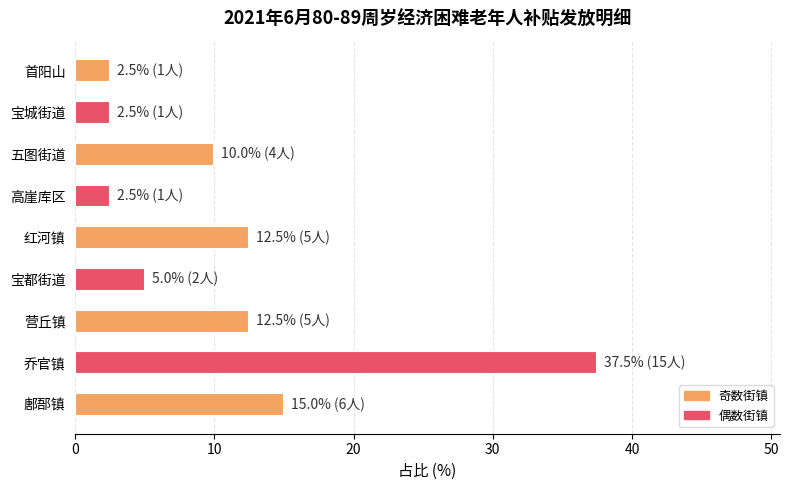

Reading top to bottom, list all the values displayed in this chart.

首阳山=2.5	宝城街道=2.5	五图街道=10.0	高崖库区=2.5	红河镇=12.5	宝都街道=5.0	营丘镇=12.5	乔官镇=37.5	鄌郚镇=15.0